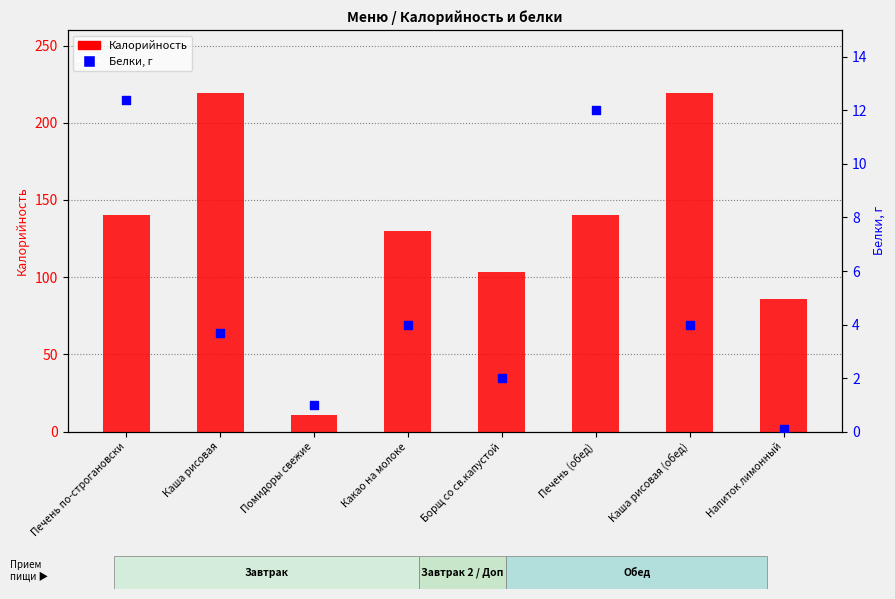

Which series contains the lowest Y value?

Белки, г